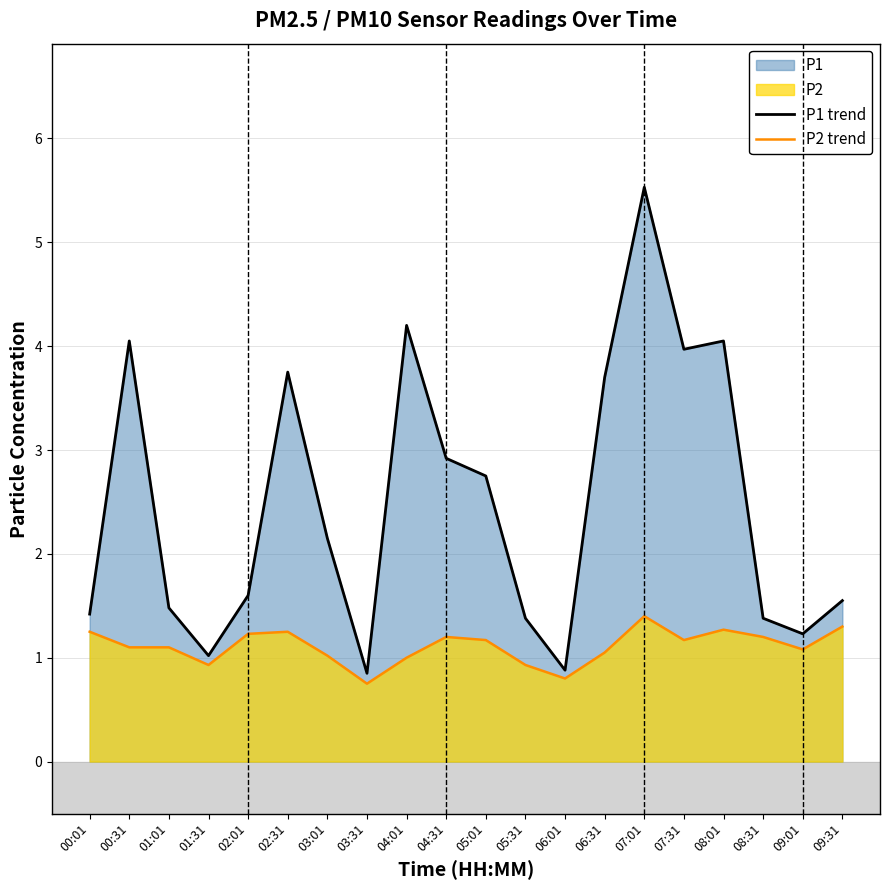

What is the average value of the P1 trend series?

2.5